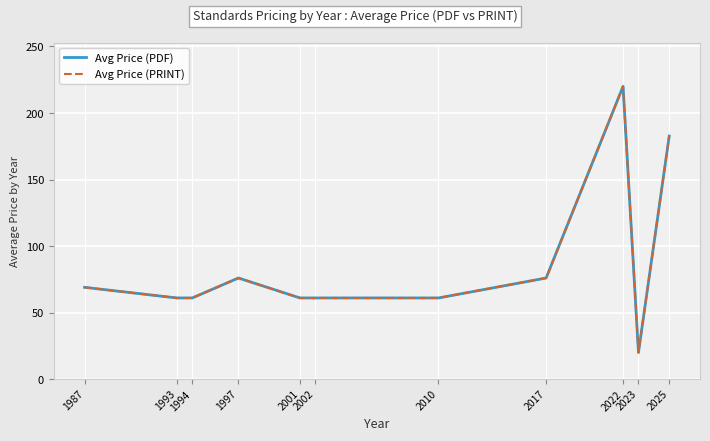

Does the chart have visible grid lines?

Yes